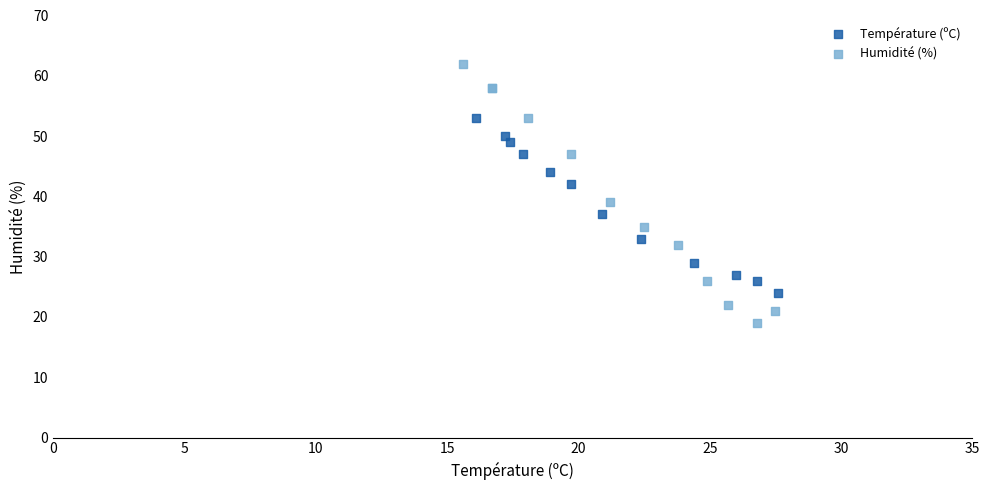

What are all the series names shown in the legend?

Température (ºC), Humidité (%)